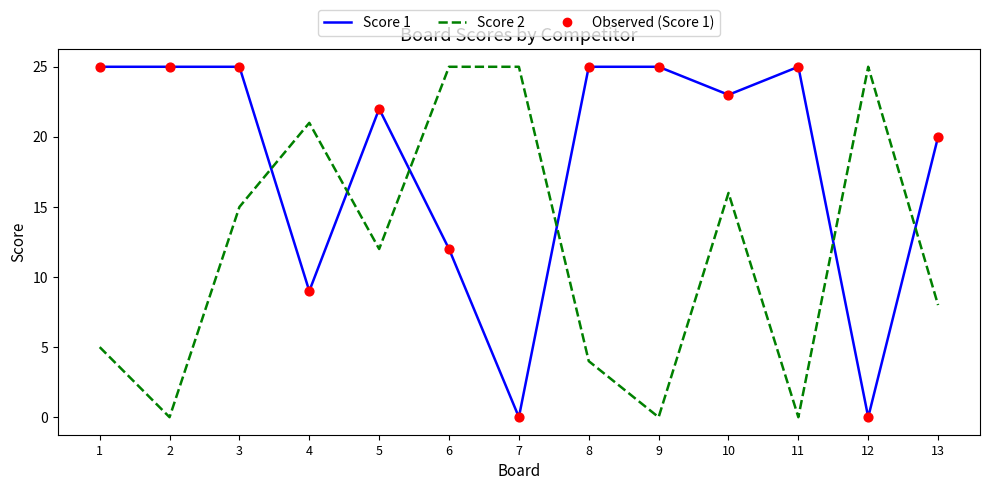

What is the total value across all series at 7?

25